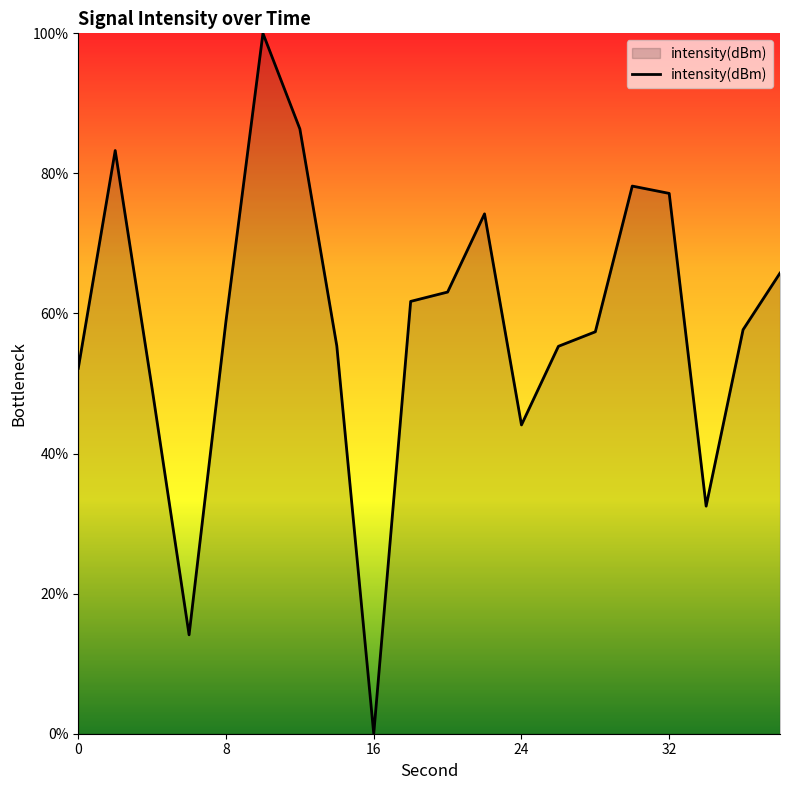

What is the greatest value displayed?

100.0